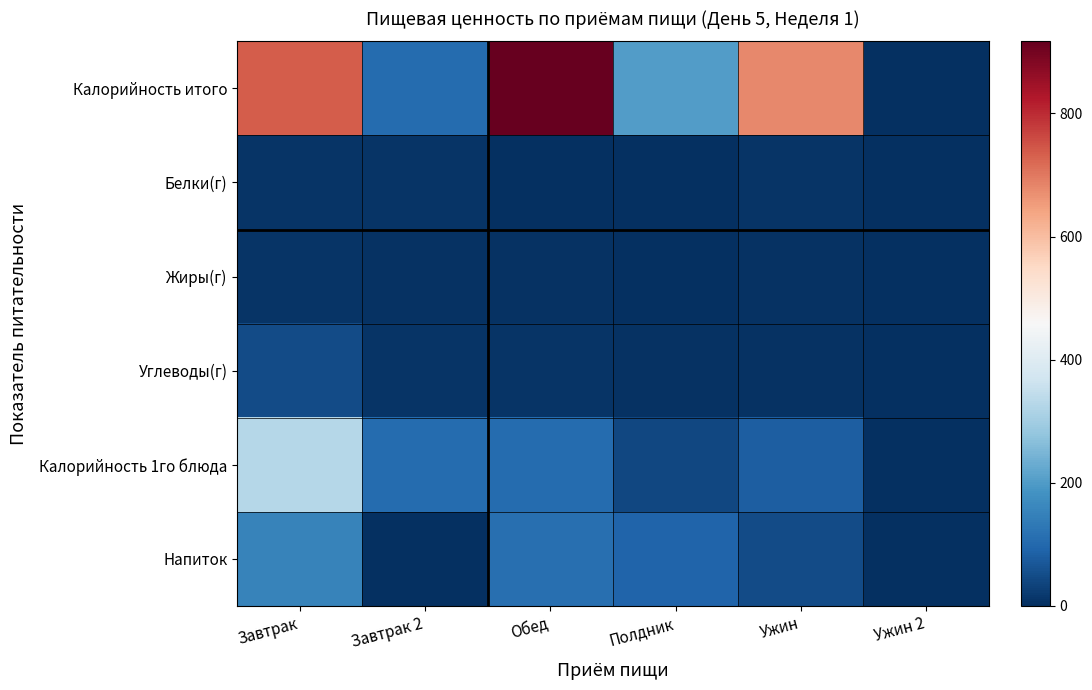

Between Завтрак and Ужин 2, which series saw the biggest shift?

Калорийность итого